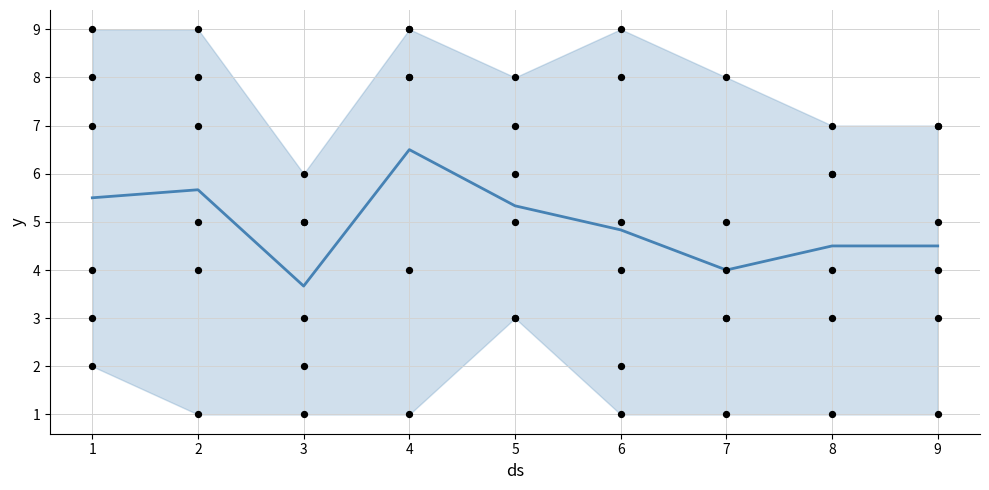

What is the total value across all series at 4?

24